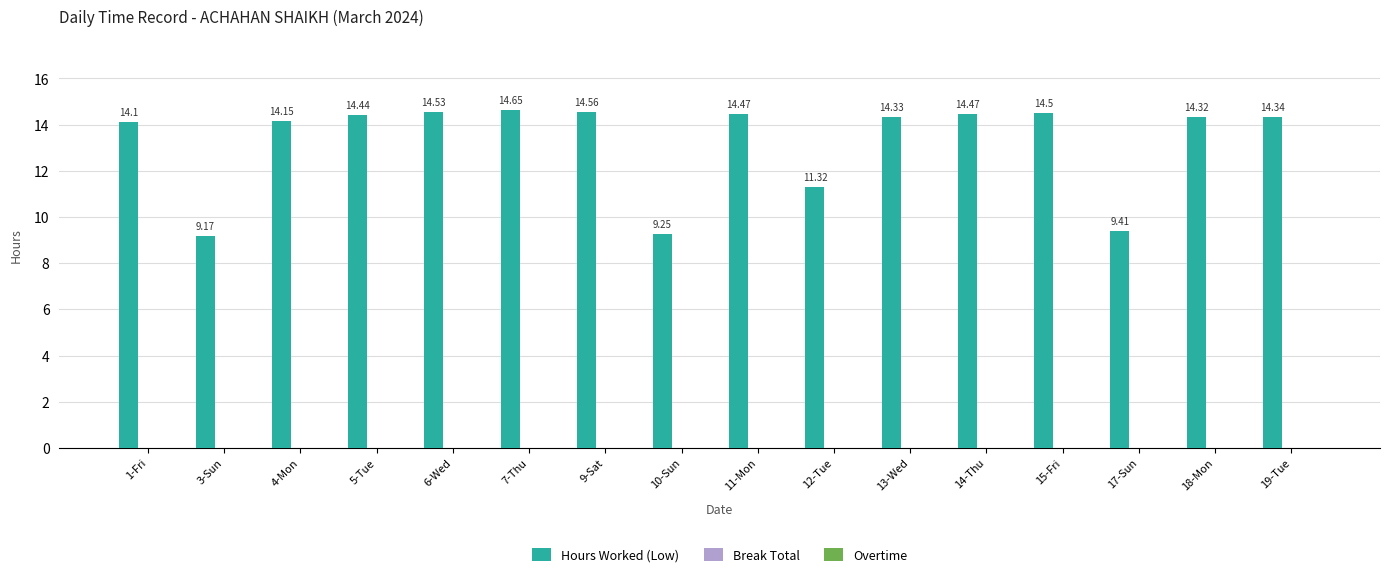

What is the sum of the values at 18-Mon and 15-Fri?

28.8